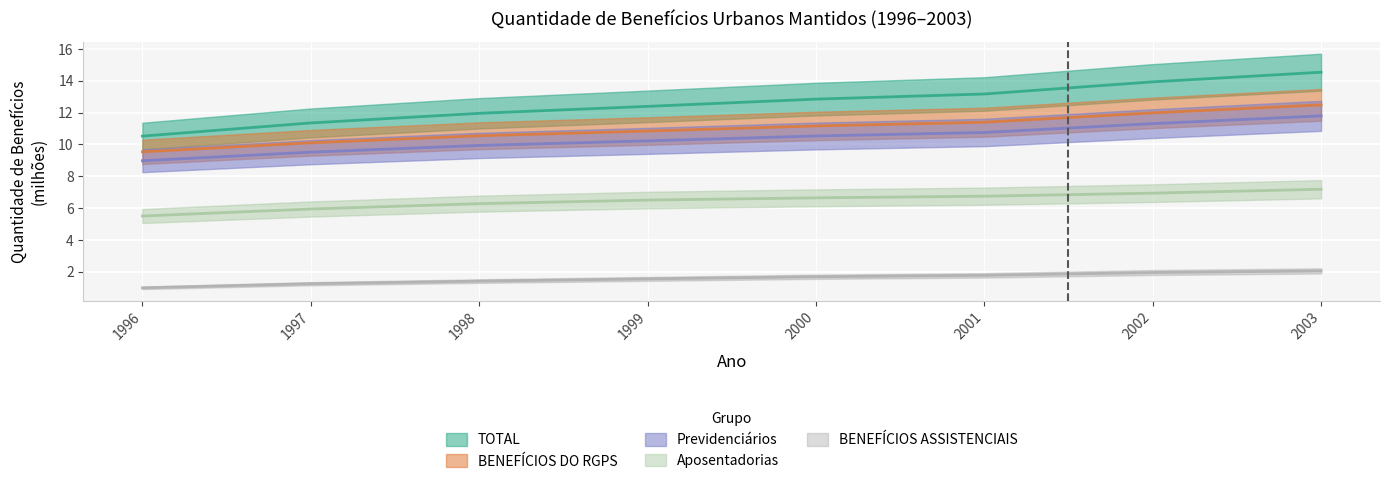

Reading right to left, extract all data points from this chart.

TOTAL: 2003=14.5	2002=13.9	2001=13.2	2000=12.8	1999=12.4	1998=12.0	1997=11.3	1996=10.5
BENEFÍCIOS DO RGPS: 2003=12.5	2002=12.0	2001=11.4	2000=11.2	1999=10.8	1998=10.5	1997=10.1	1996=9.5
Previdenciários: 2003=11.8	2002=11.3	2001=10.7	2000=10.5	1999=10.2	1998=9.9	1997=9.5	1996=9.0
Aposentadorias: 2003=7.2	2002=6.9	2001=6.7	2000=6.6	1999=6.5	1998=6.3	1997=5.9	1996=5.5
BENEFÍCIOS ASSISTENCIAIS: 2003=2.1	2002=2.0	2001=1.8	2000=1.7	1999=1.6	1998=1.4	1997=1.2	1996=1.0